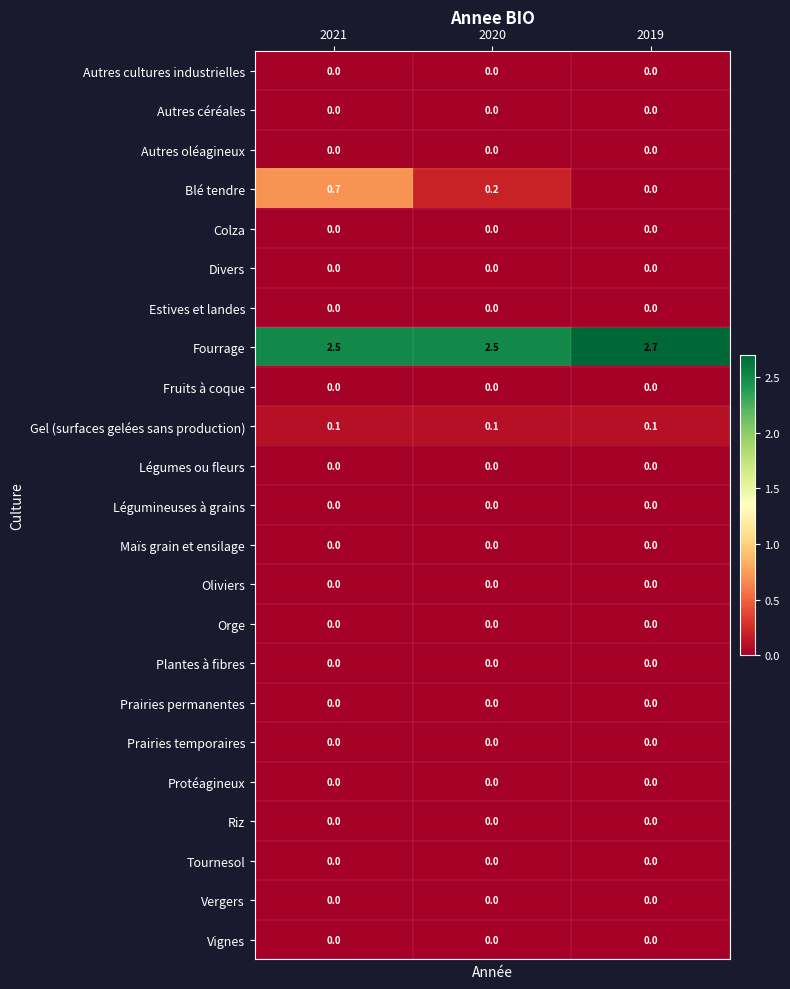

At how many categories does at least one series exceed 2?

3